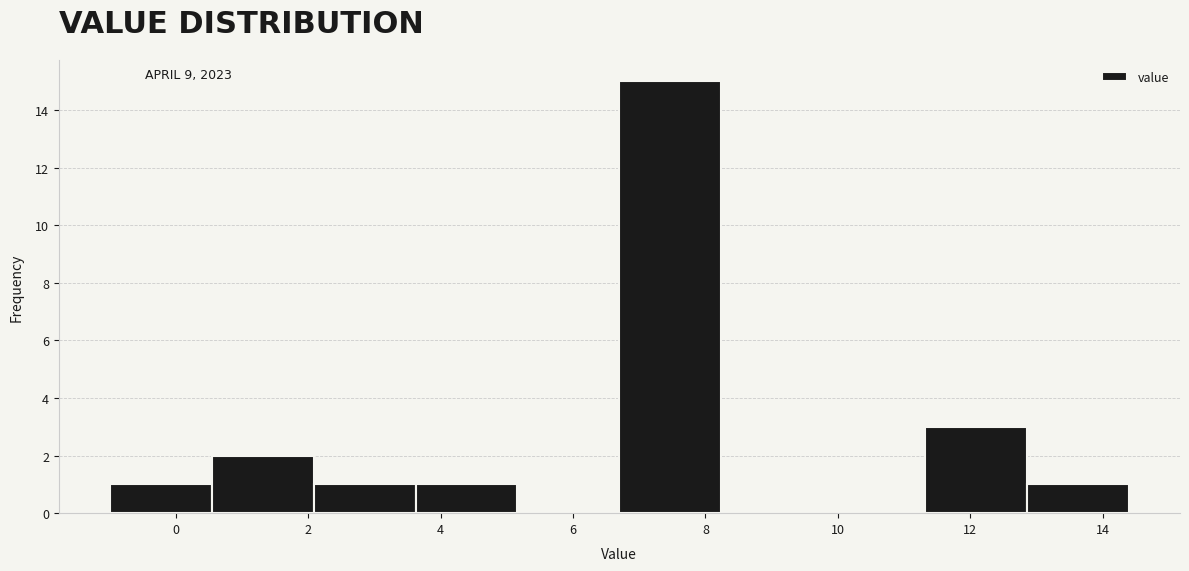

Over which range of the x-axis is the bar tallest?

6.70 to 8.24